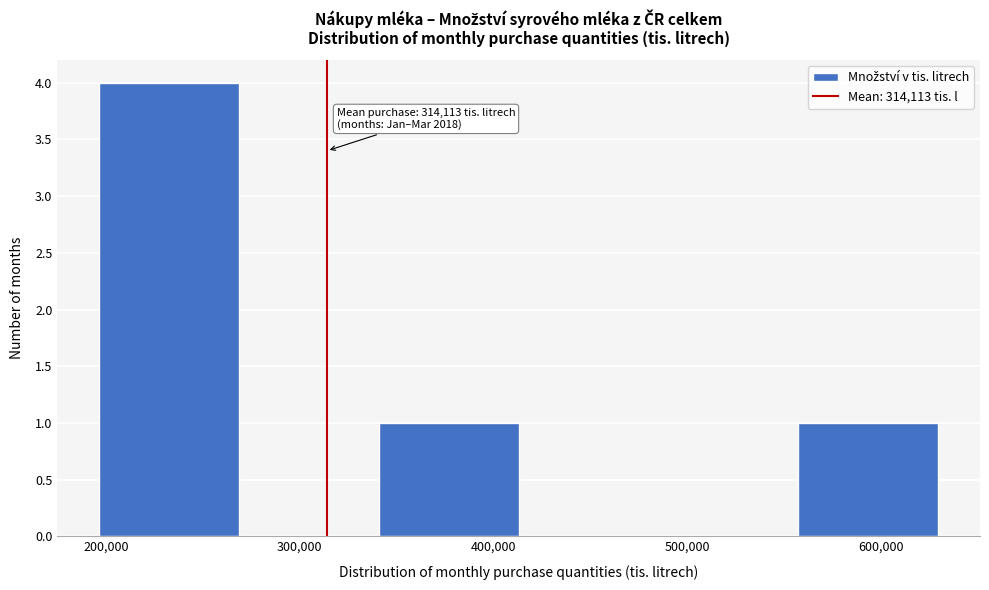

Which range on the x-axis has the tallest bar?

200000 to 270000